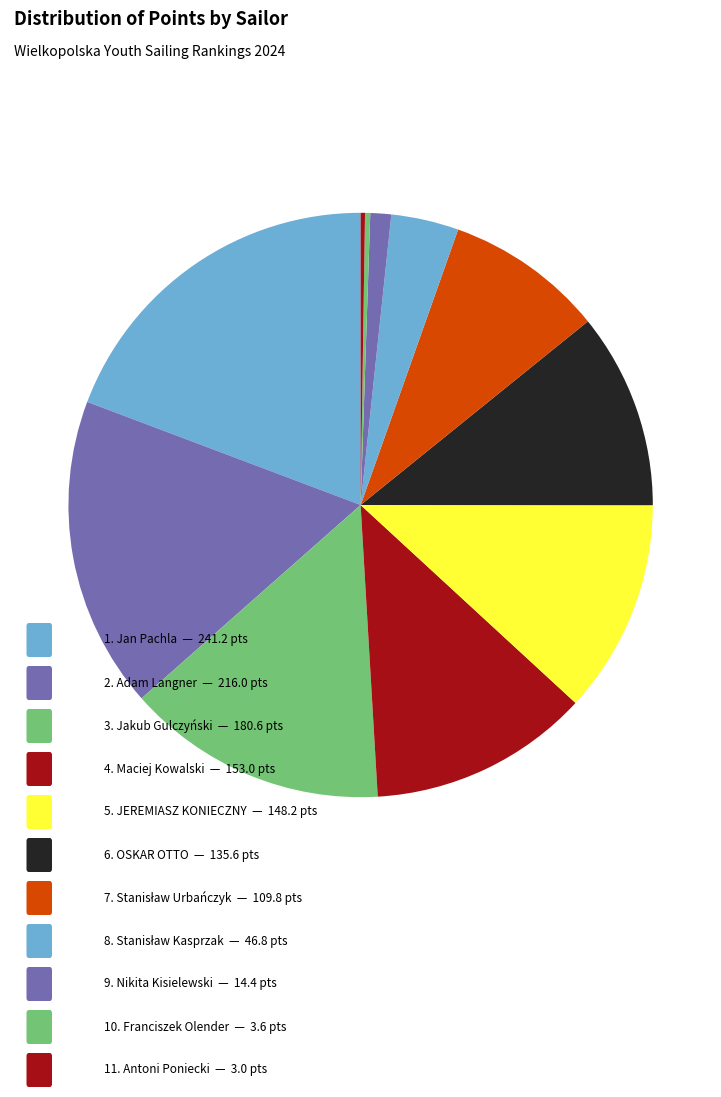

Rank the categories by value from highest to lowest.

Jan Pachla, Adam Langner, Jakub Gulczyński, Maciej Kowalski, JEREMIASZ KONIECZNY, OSKAR OTTO, Stanisław Urbańczyk, Stanisław Kasprzak, Nikita Kisielewski, Franciszek Olender, Antoni Poniecki